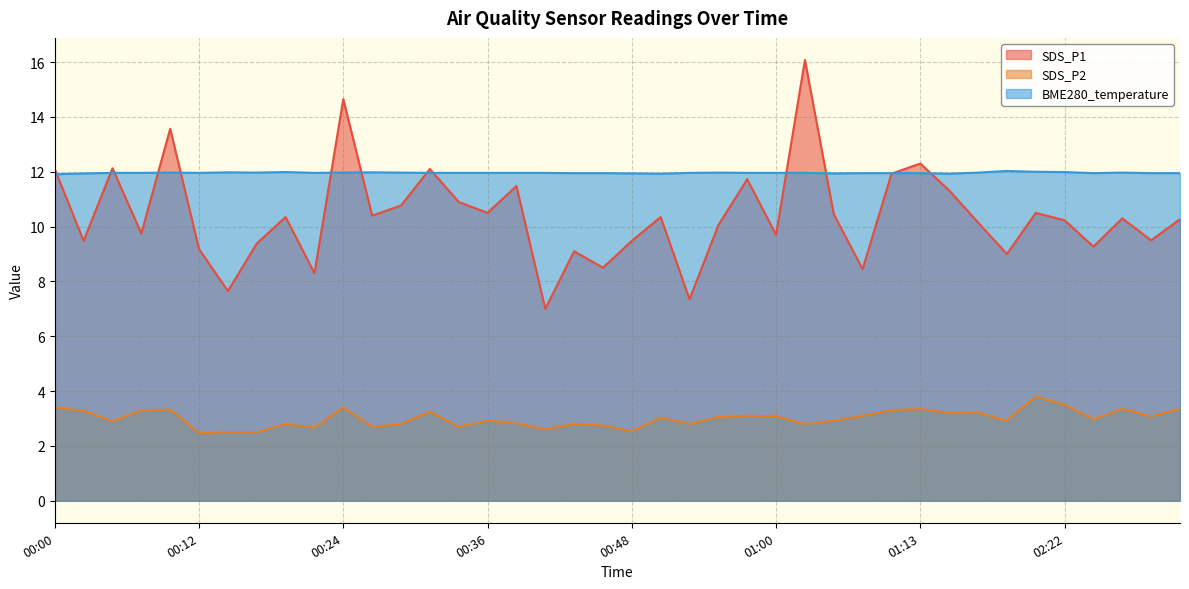

What is the difference between the second highest and second lowest values in the BME280_temperature series?

0.1